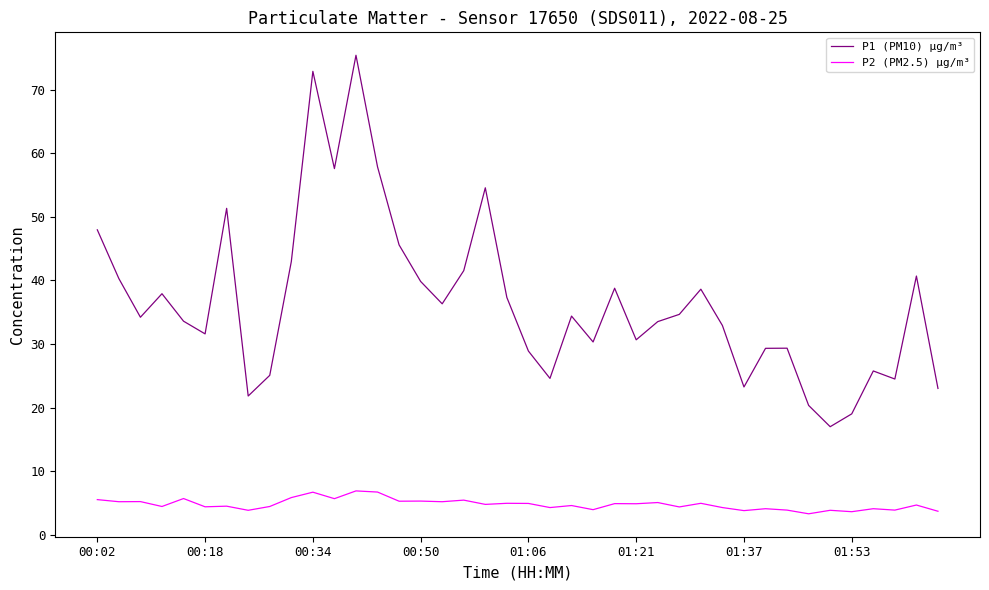

True or false: P2 (PM2.5) µg/m³ and P1 (PM10) µg/m³ intersect in this chart.

False